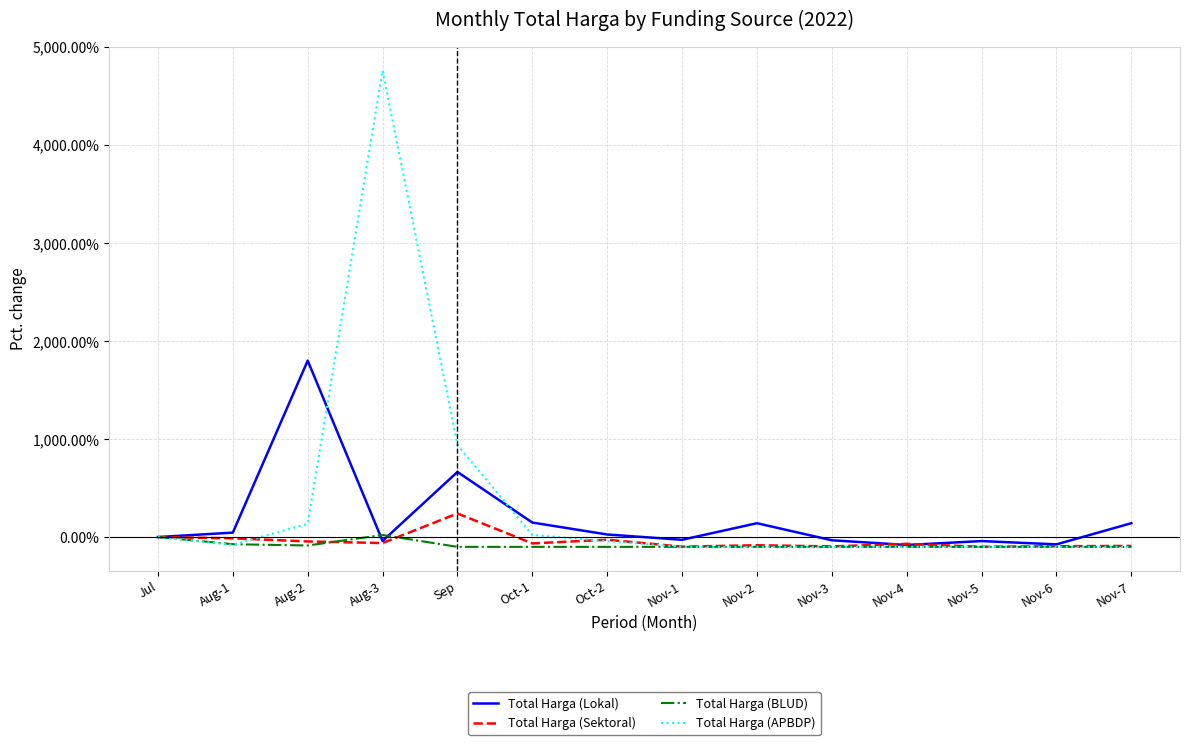

List the series in order of their peak value, highest first.

Total Harga (APBDP), Total Harga (Lokal), Total Harga (Sektoral), Total Harga (BLUD)